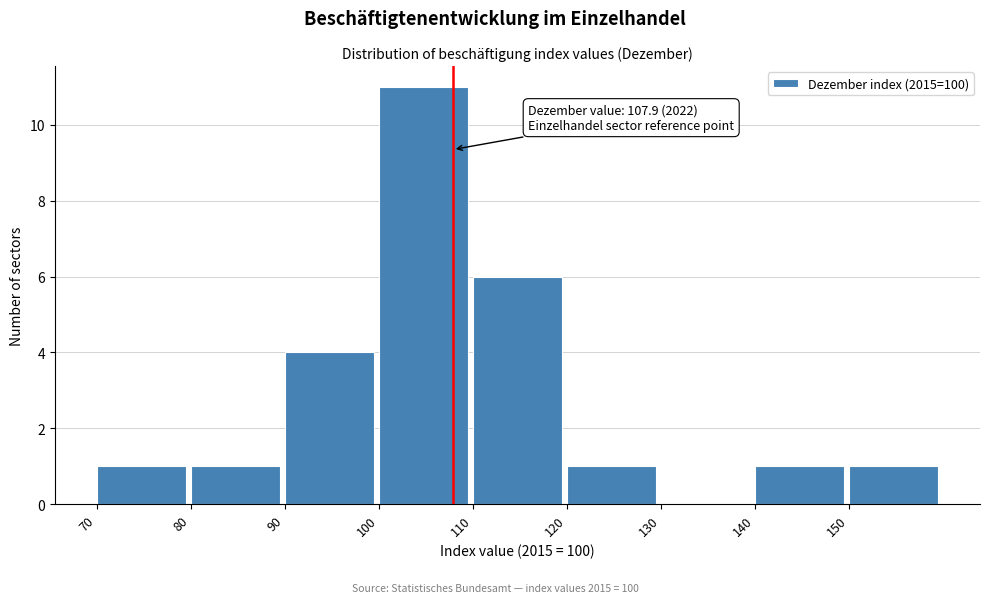

Over which range of the x-axis is the bar tallest?

100 to 110